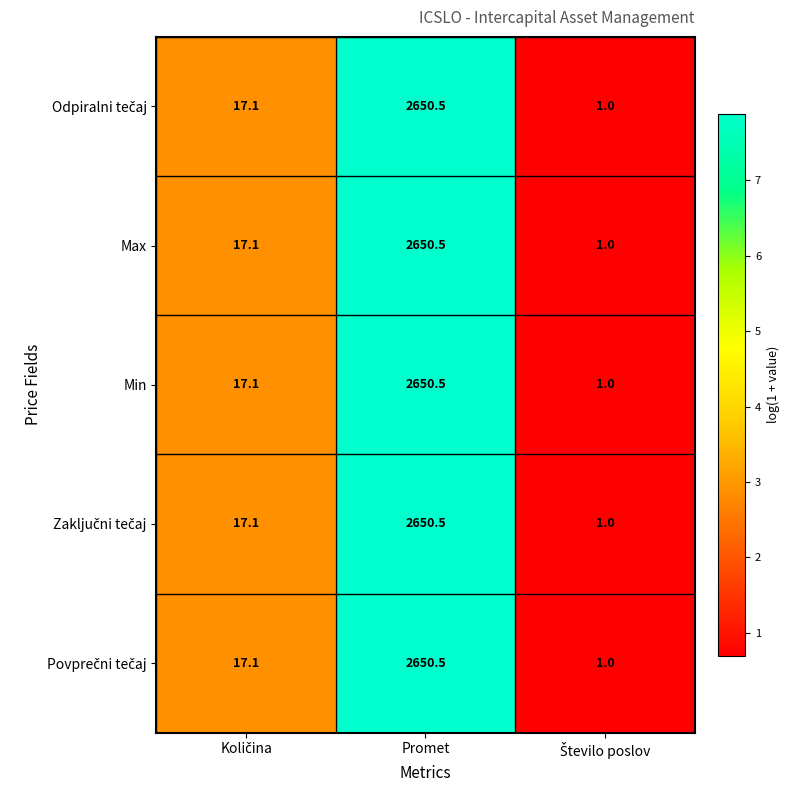

At which category does the chart reach its peak across all series?

Promet